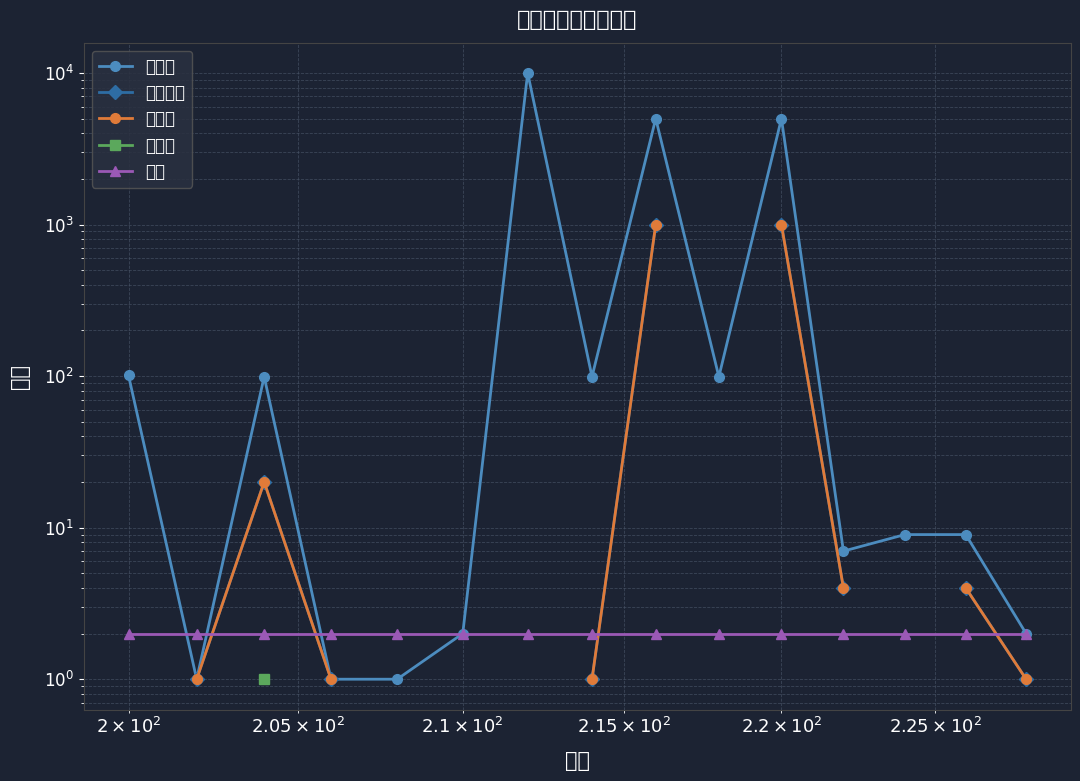

How many values in the 复位值 series exceed 1?

5